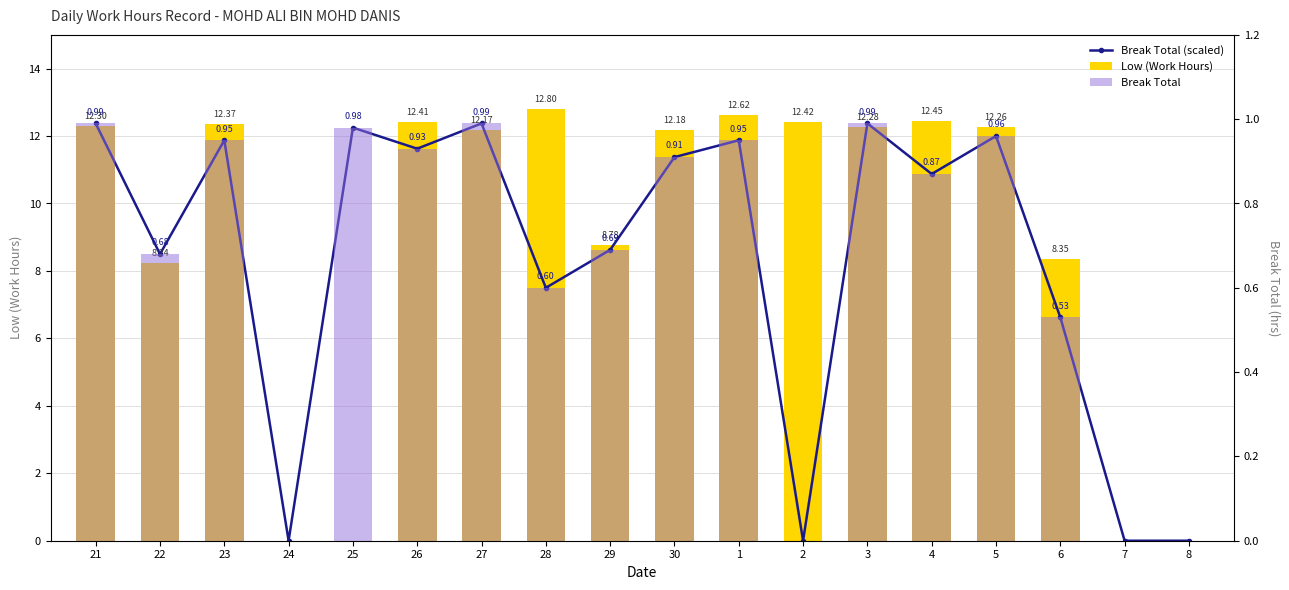

What is the sum of the Break Total values at 3 and 5?

1.9